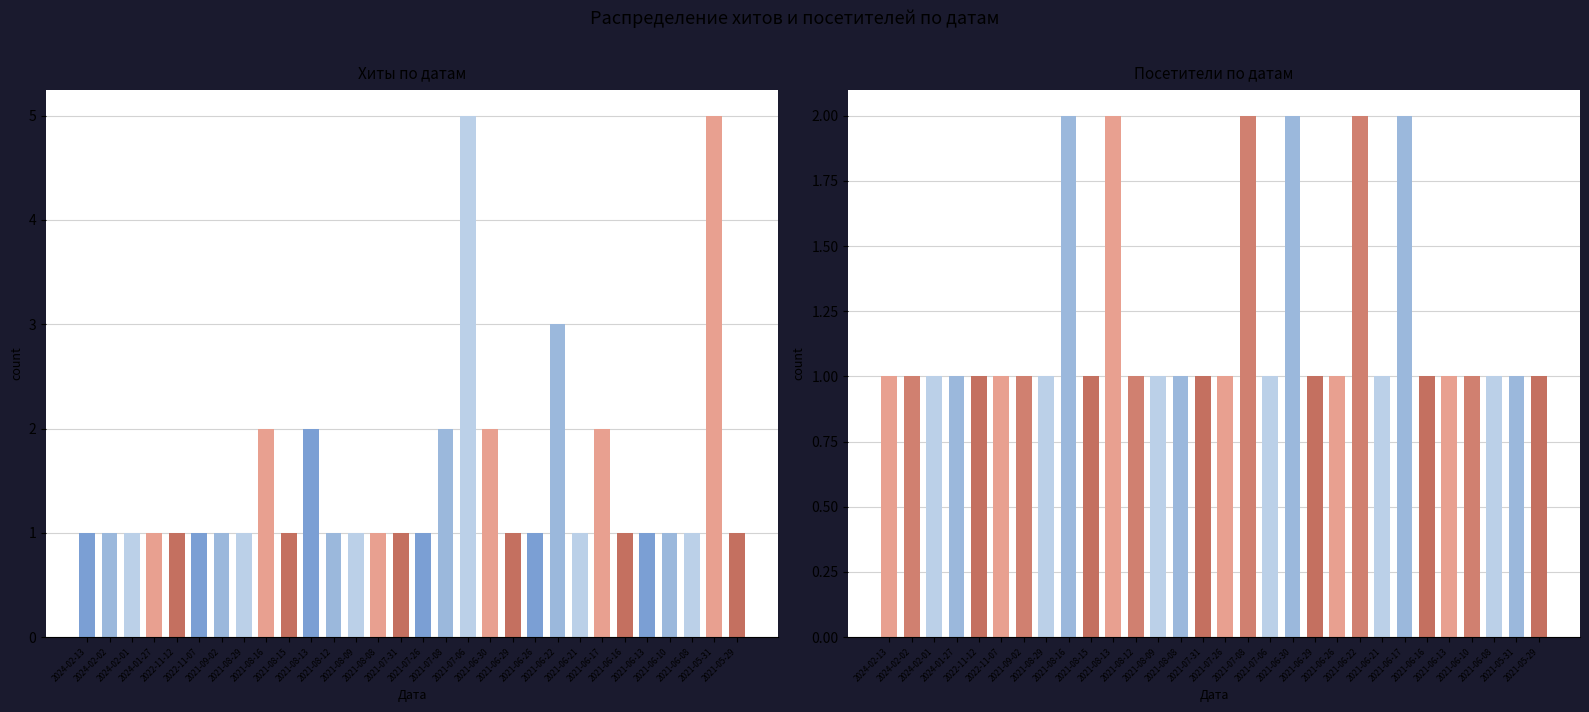

Rank the series at 2021-08-09 from lowest to highest value.

Хиты, Посетители